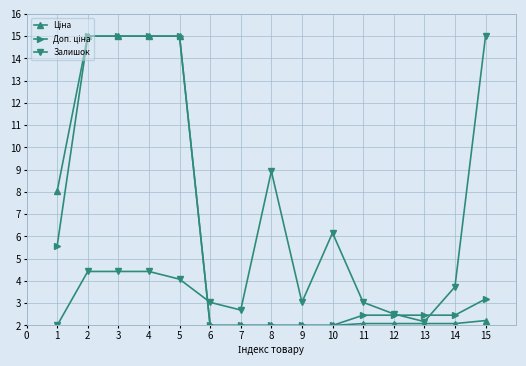

How many lines are shown in the chart?

3